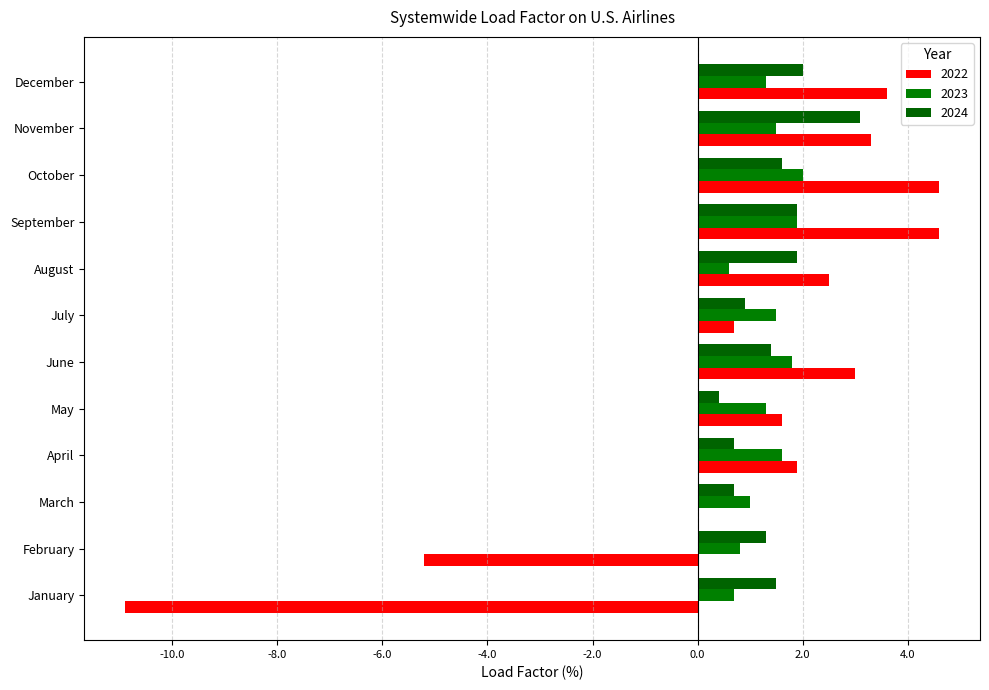

What is the approximate value of 2022 at June?

3.0